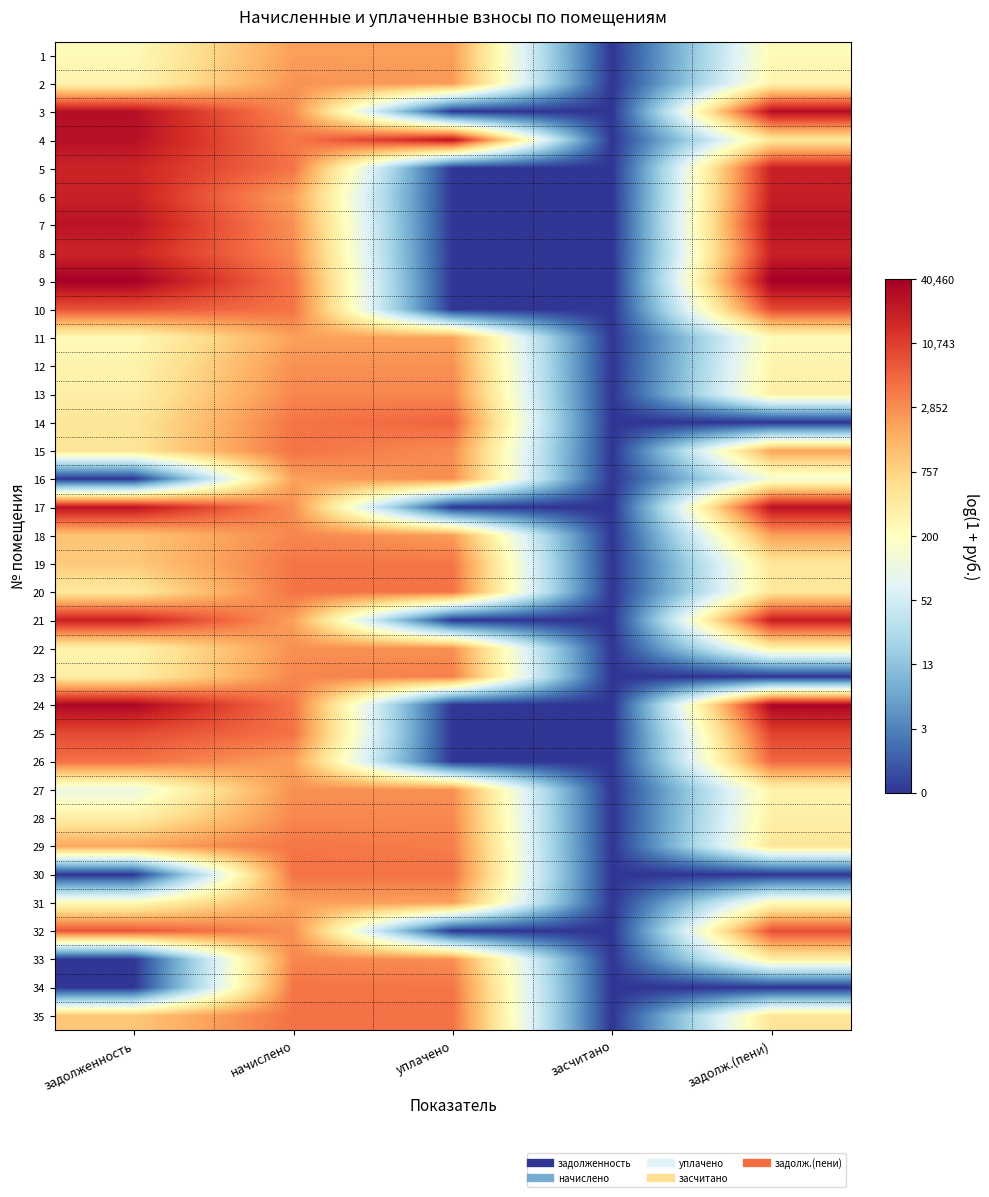

At задолженность, list the series in order from smallest to largest.

16, 30, 33, 34, 27, 11, 31, 1, 2, 12, 22, 28, 13, 23, 20, 14, 15, 19, 35, 18, 29, 26, 32, 10, 25, 5, 8, 6, 21, 7, 17, 4, 3, 24, 9